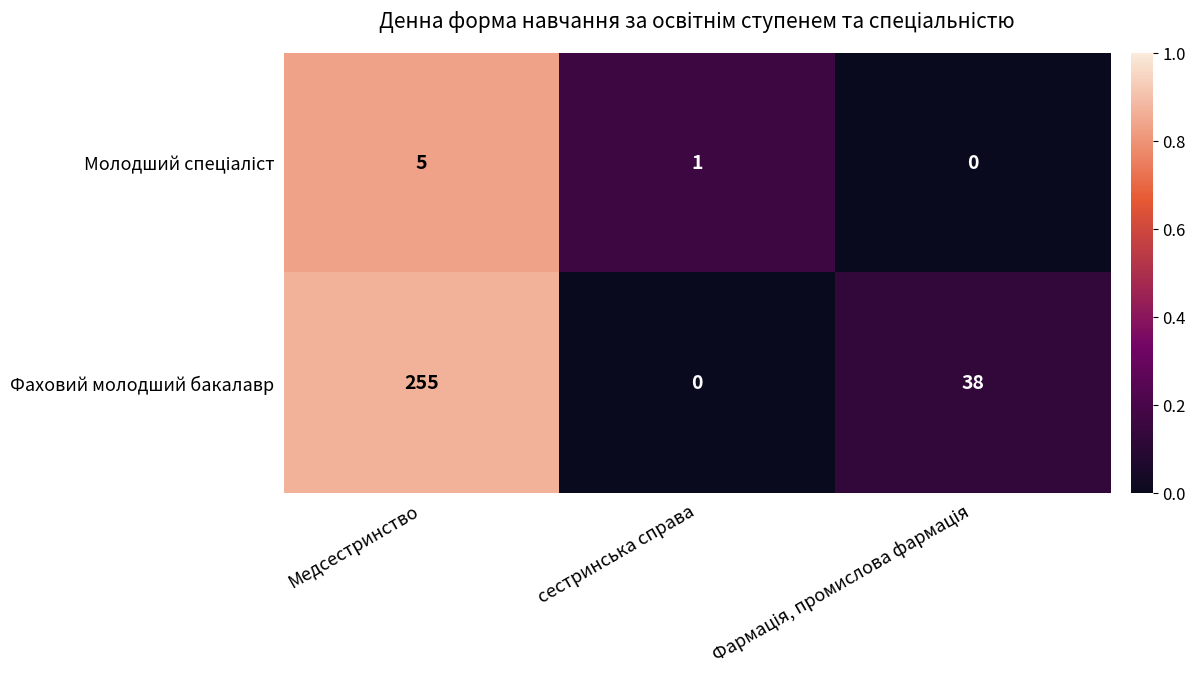

What is the difference between the maximum and minimum values in the Фаховий молодший бакалавр series?

255